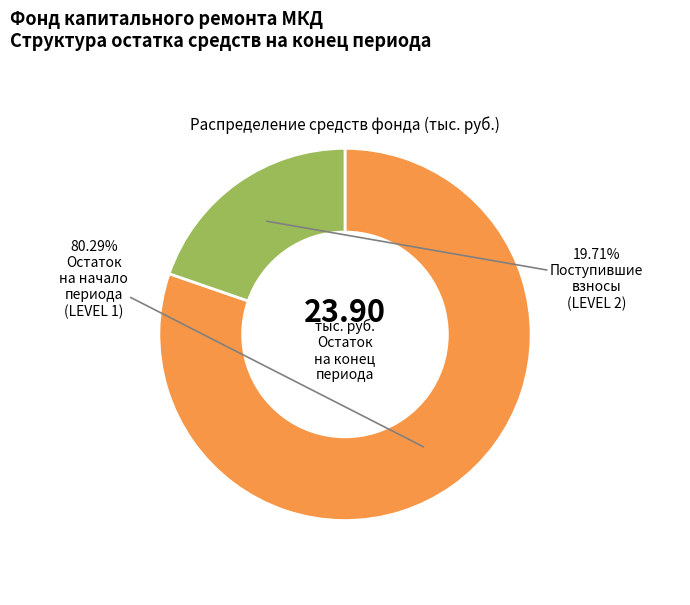

Is there any slice that represents more than half of the pie?

Yes